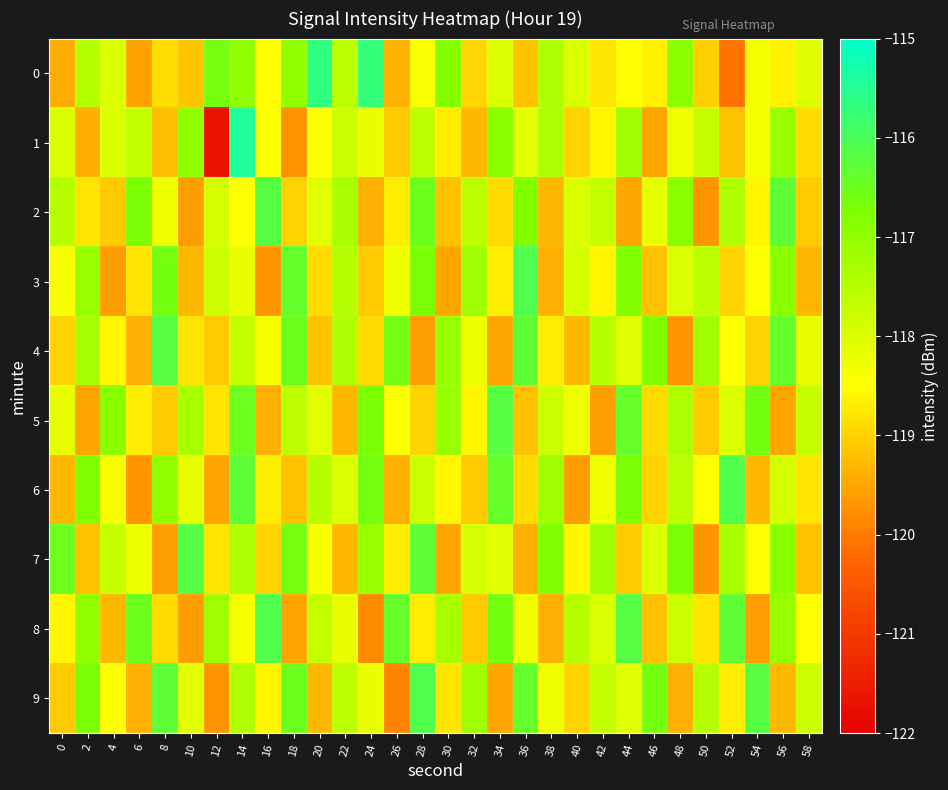

Which series has the largest range (max minus min)?

1